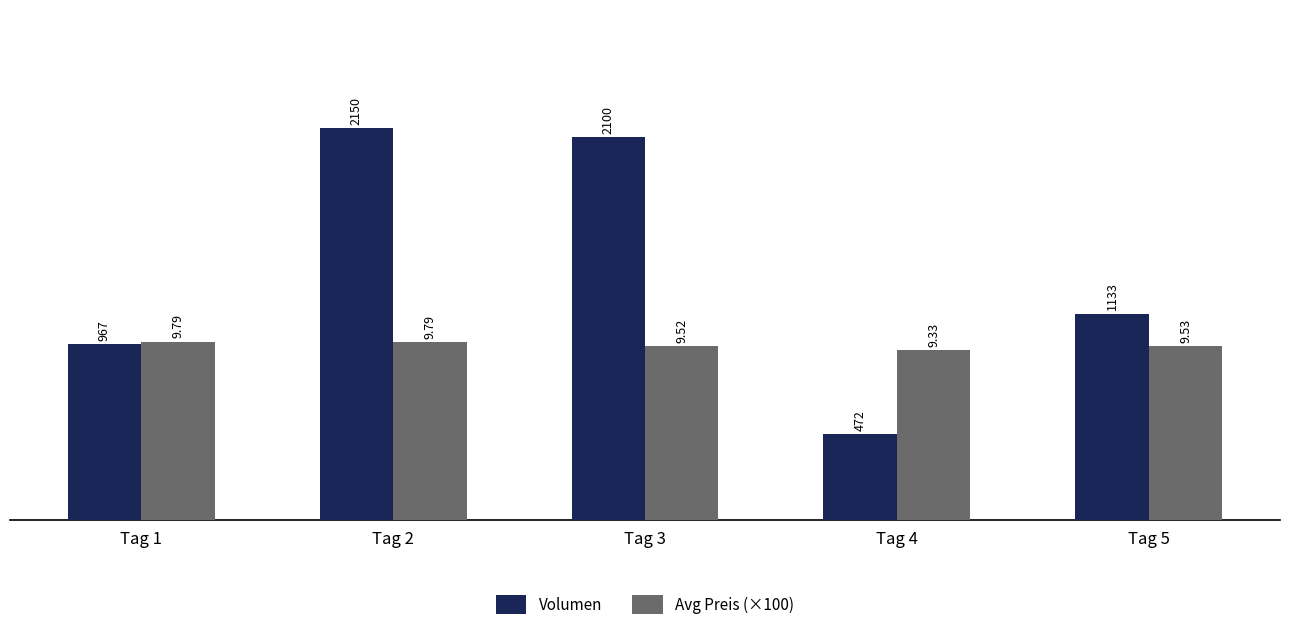

Reading right to left, what are all the values shown in this chart?

Volumen: Tag 5=1133.0	Tag 4=472.0	Tag 3=2100.0	Tag 2=2150.0	Tag 1=967.0
Avg Preis (×100): Tag 5=952.9	Tag 4=932.8	Tag 3=952.2	Tag 2=978.8	Tag 1=979.4